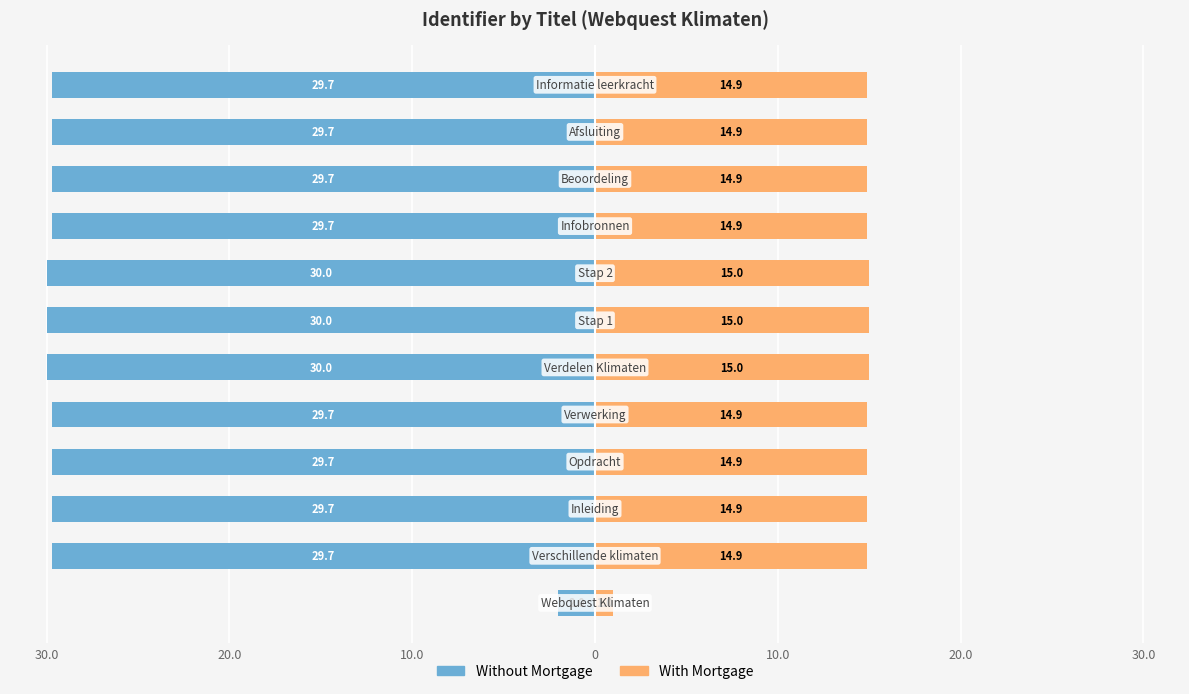

What is the approximate value of With Mortgage at 10?

14.9